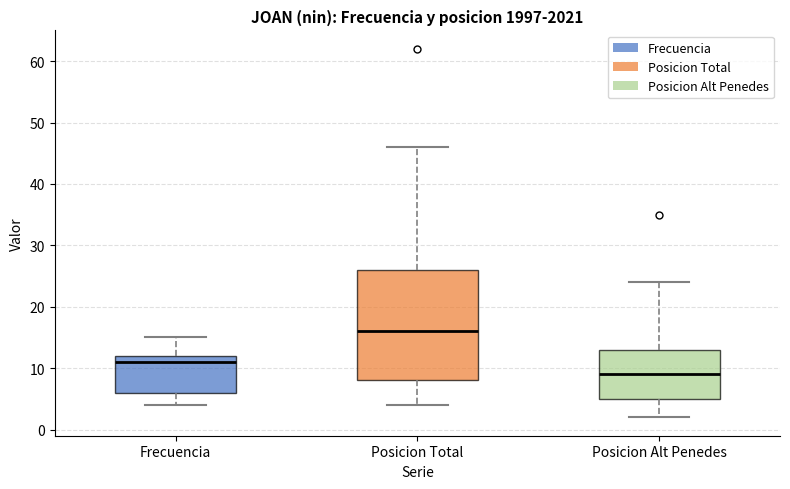

Reading left to right, read every box against the y-axis: the position of its median line, the range the box covers, and the ends of its whiskers. The values are not printed on the chart, so give them approximately, as read against the axis.

Frecuencia: median 11, box 6 to 12, whiskers 4 to 15
Posicion Total: median 16, box 8 to 26, whiskers 4 to 46
Posicion Alt Penedes: median 9, box 5 to 13, whiskers 2 to 24